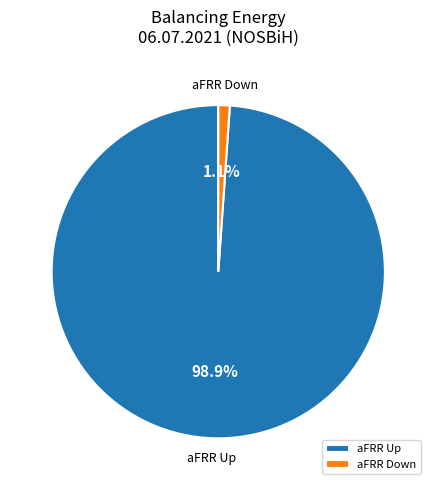

Is the sum of aFRR Up and aFRR Down greater than half?

Yes